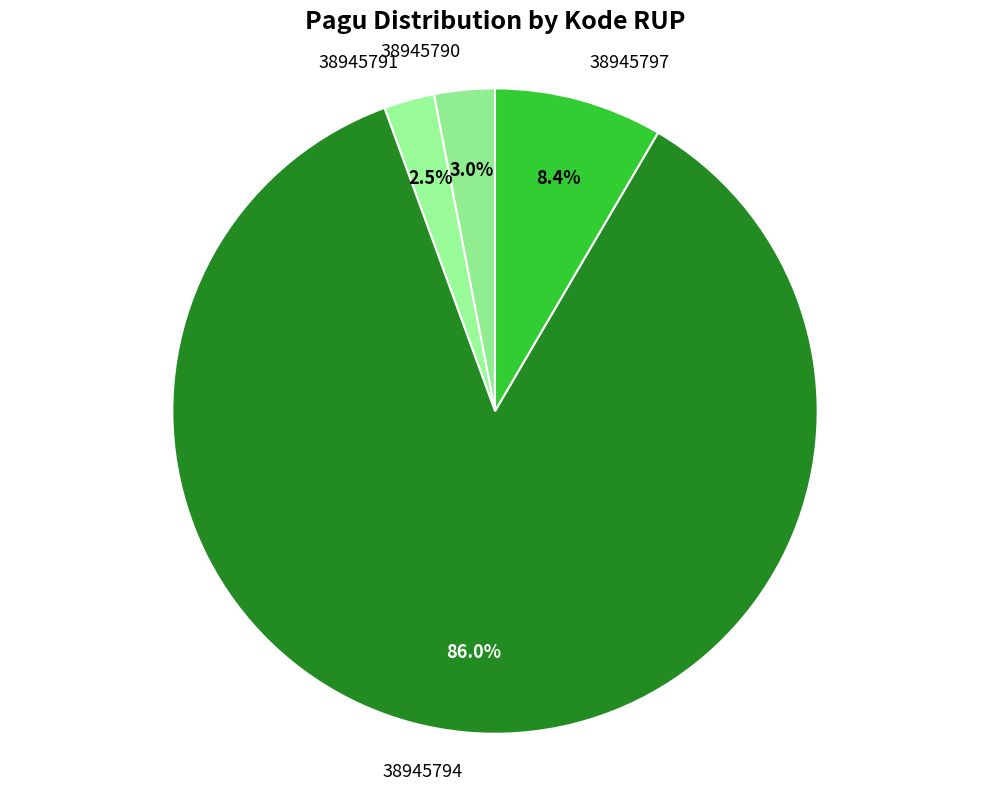

Which slice represents more than half of the pie?

38945794